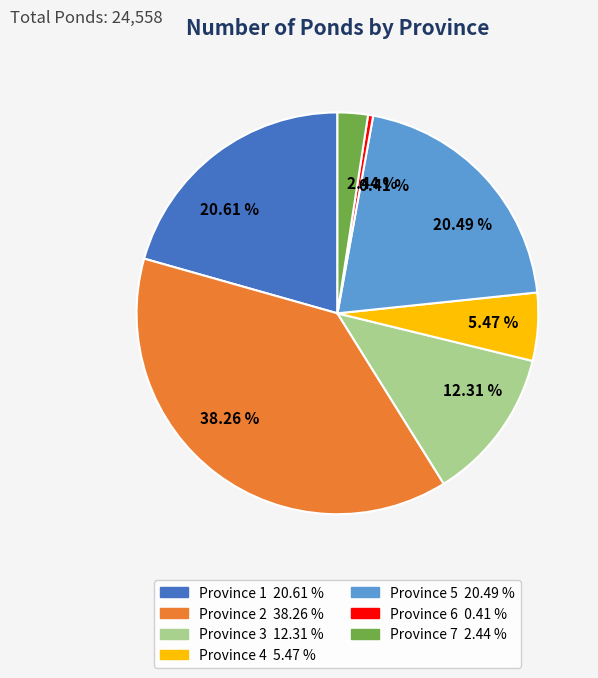

Count the number of slices in the pie.

7